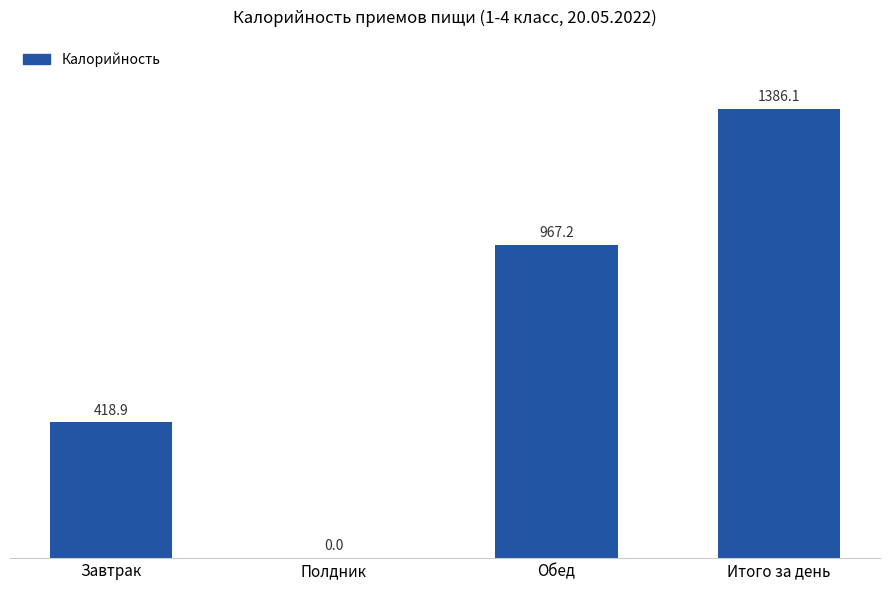

Where does the data first go above 967?

Обед